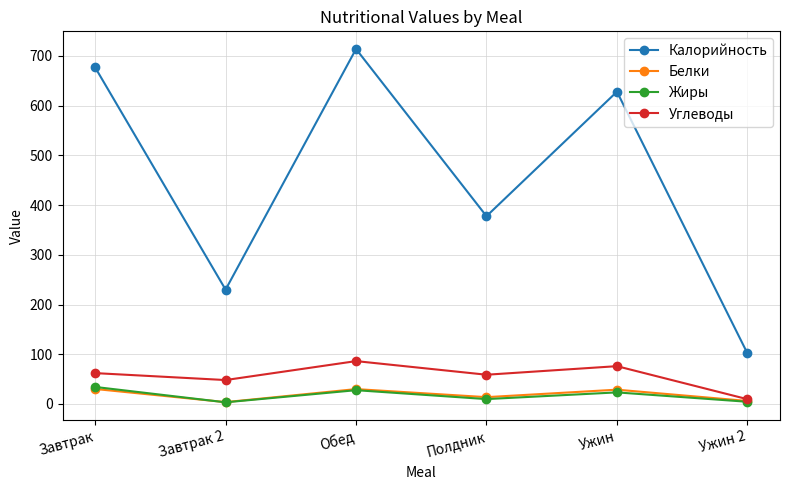

Where is Калорийность nearest to the value 408?

Полдник